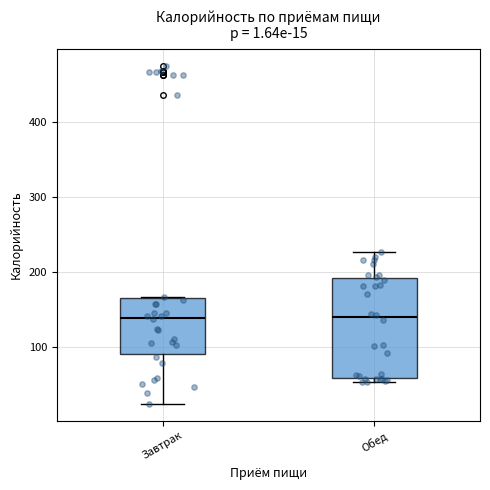

Comparing the boxes themselves (not the whiskers), which one is the tallest?

Обед